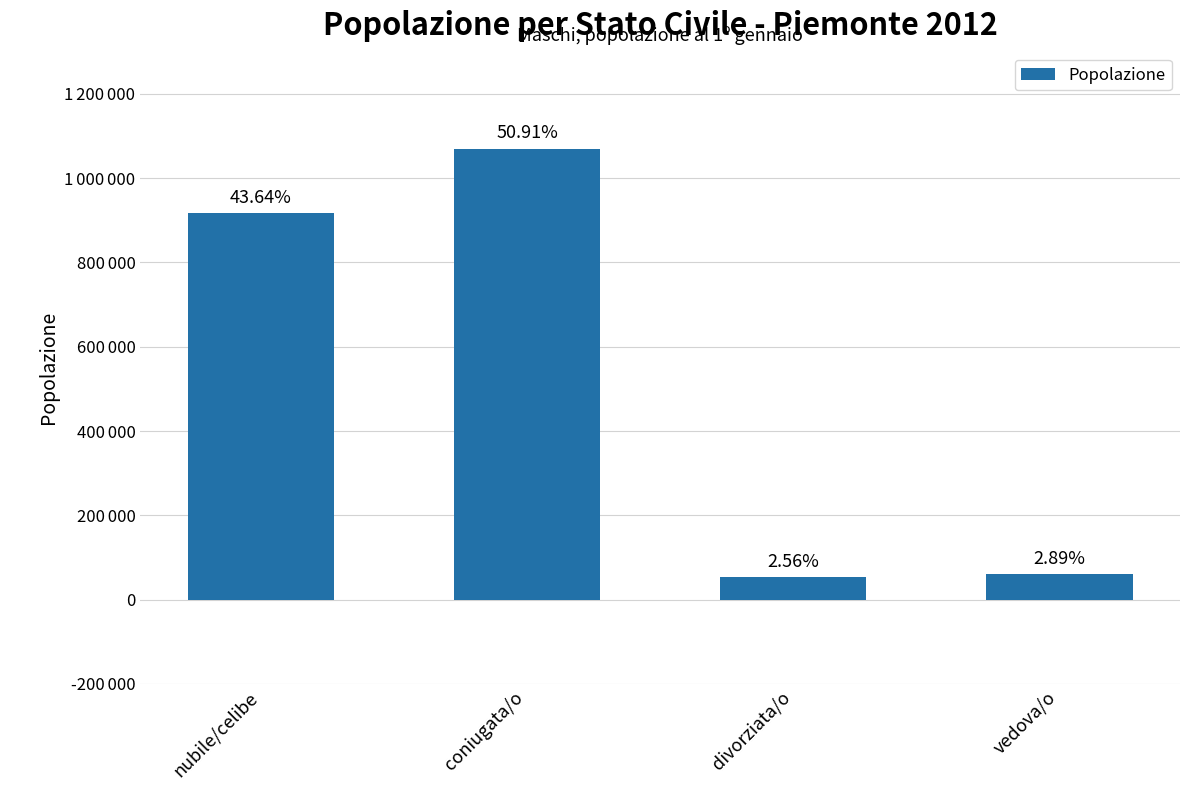

Read the value at vedova/o, to the nearest 100.

60700